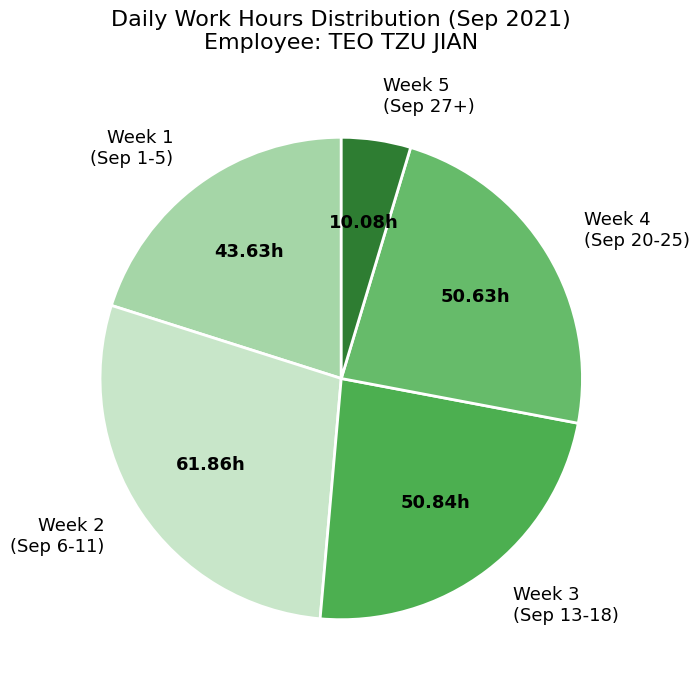

How many slices are in this pie chart?

5